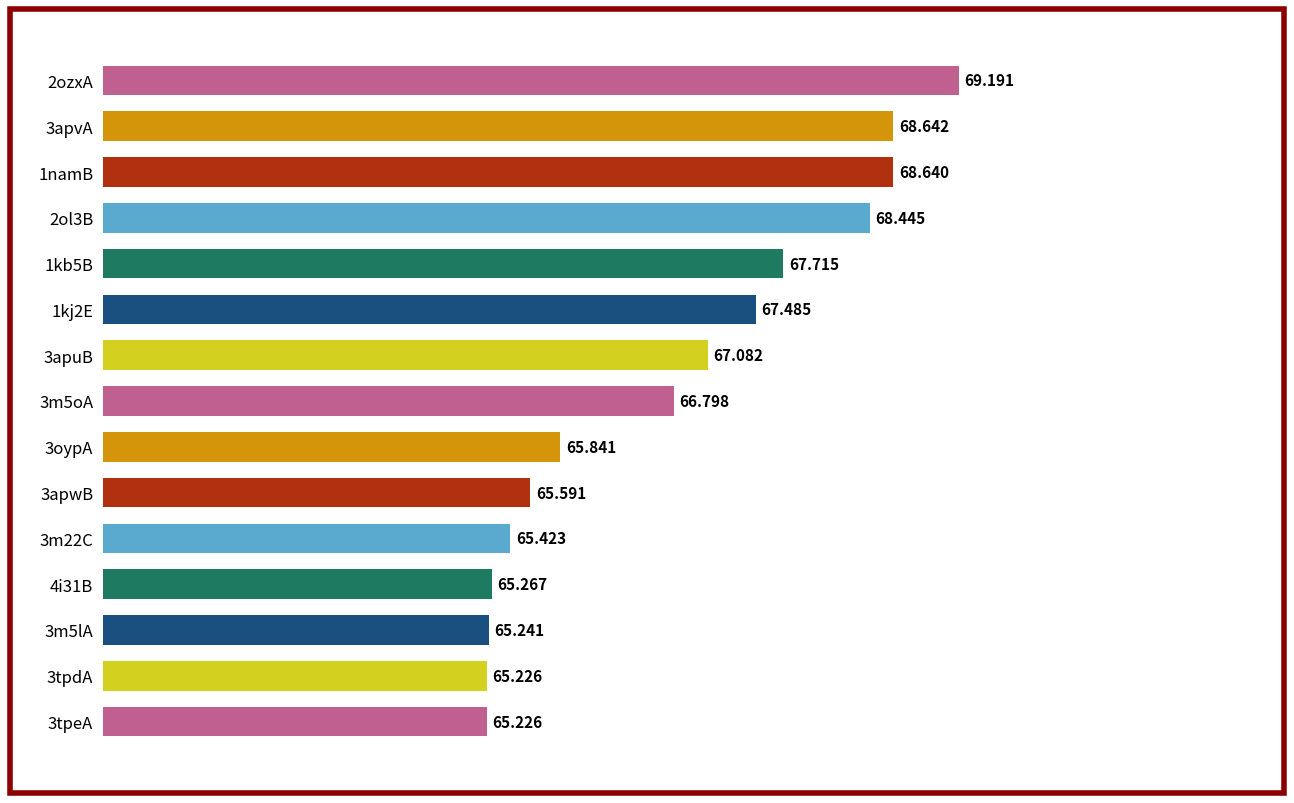

Count the number of data series in this chart.

1